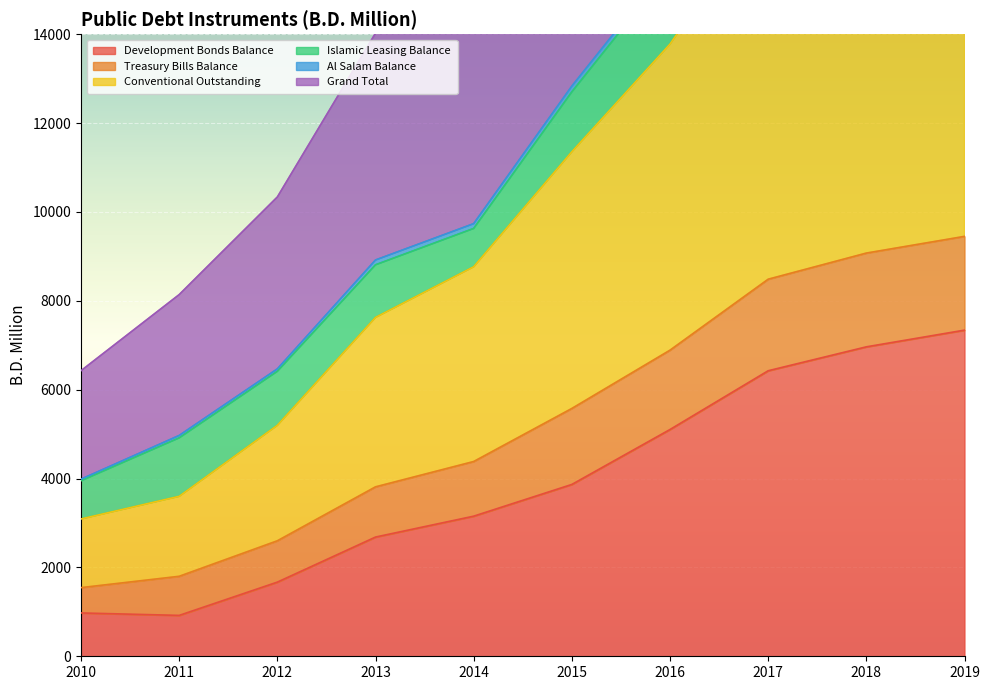

Is it true that Development Bonds Balance equals 920.0 at 2011?

True